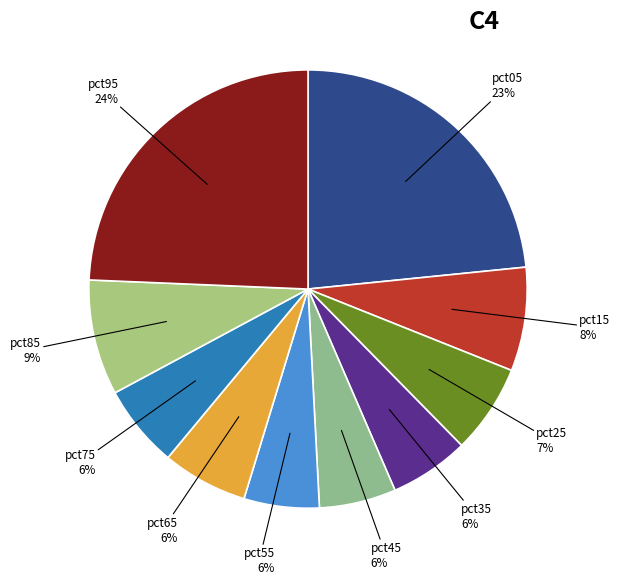

How many segments does this pie chart have?

10